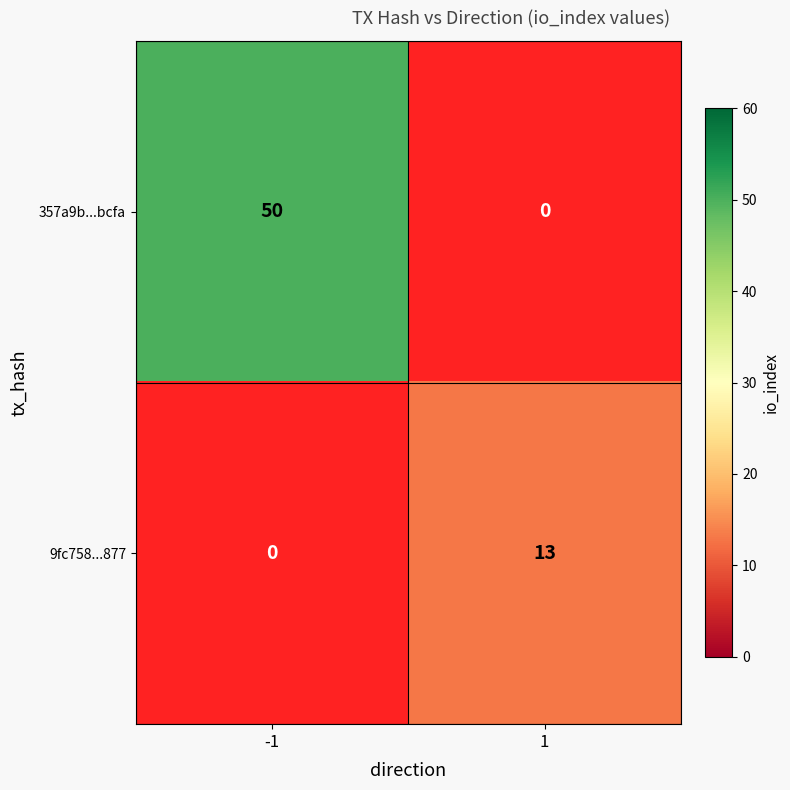

The 357a9b...bcfa series shows 50 at -1. True or false?

True